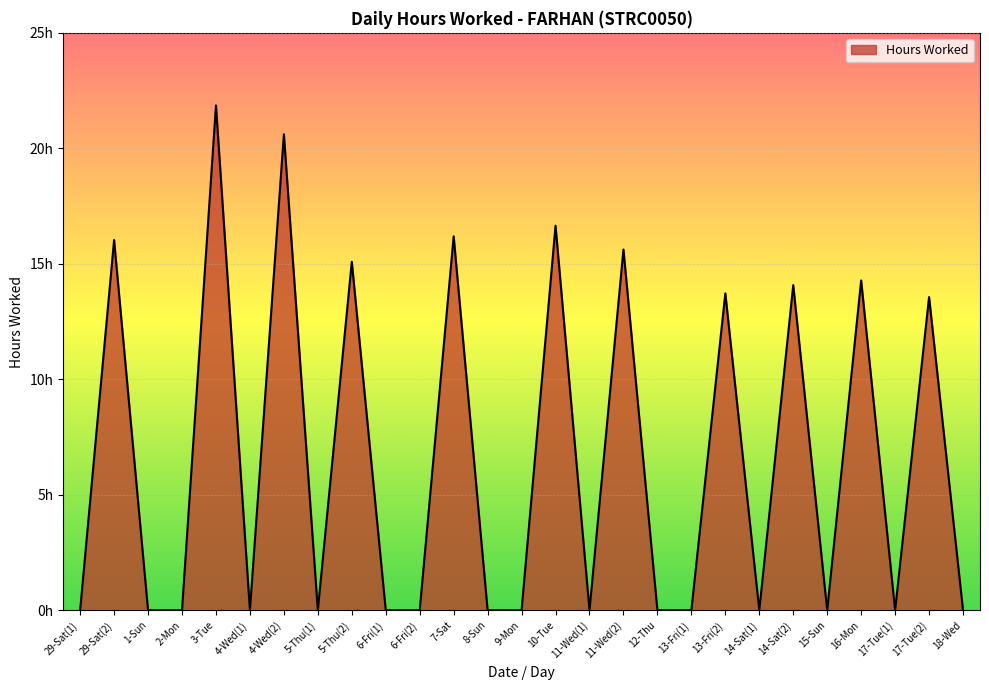

Does the chart have visible grid lines?

Yes